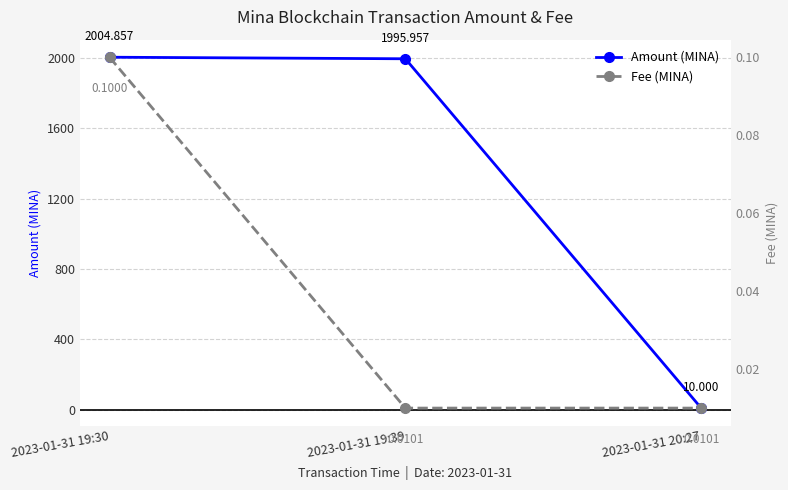

True or false: Amount (MINA) has a value of 1199.9 at 2023-01-31 19:30.

False